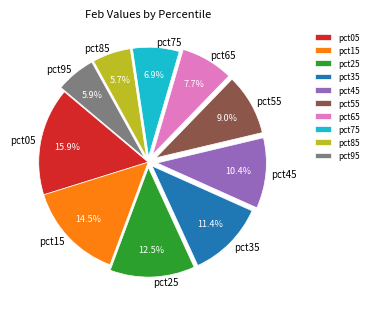

Count the number of slices in the pie.

10